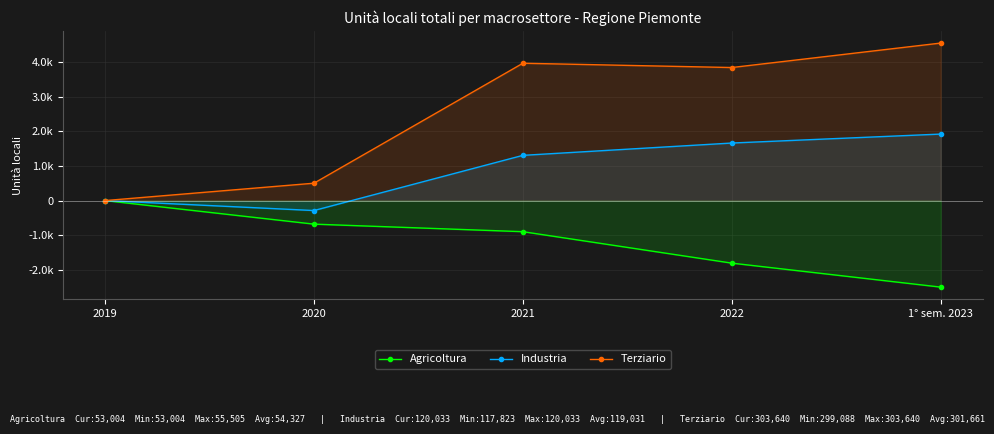

Rank the series by their average value, from highest to lowest.

Terziario, Industria, Agricoltura